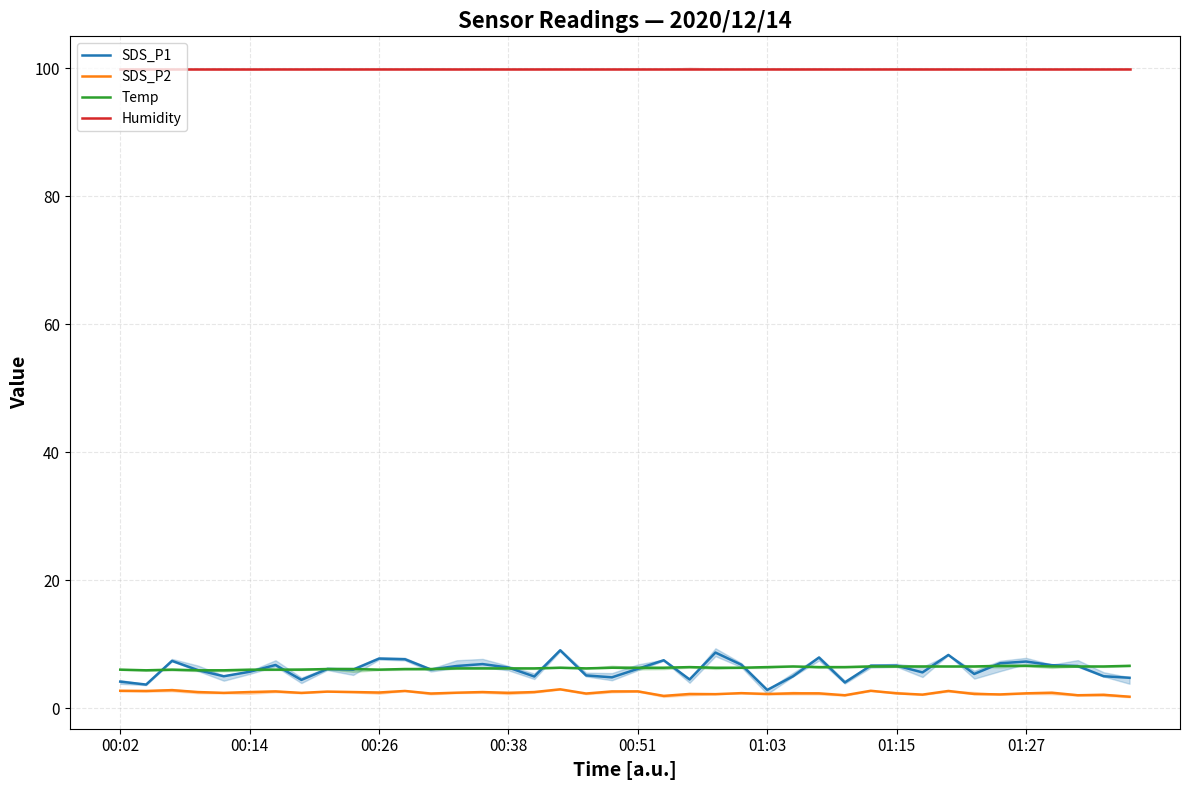

True or false: Humidity and SDS_P2 intersect in this chart.

False